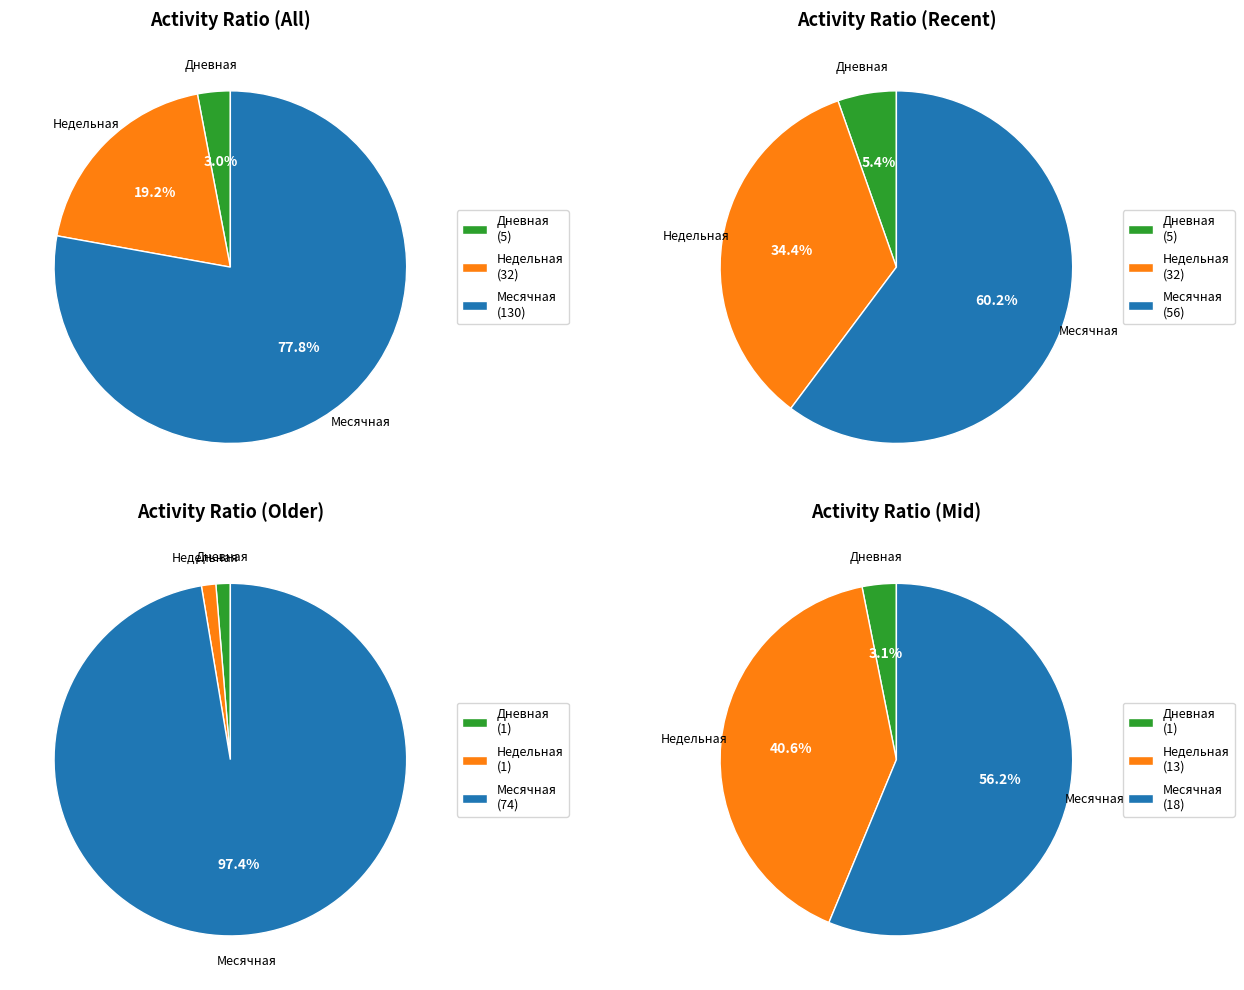

Is it true that 36 is 1% of the pie?

False